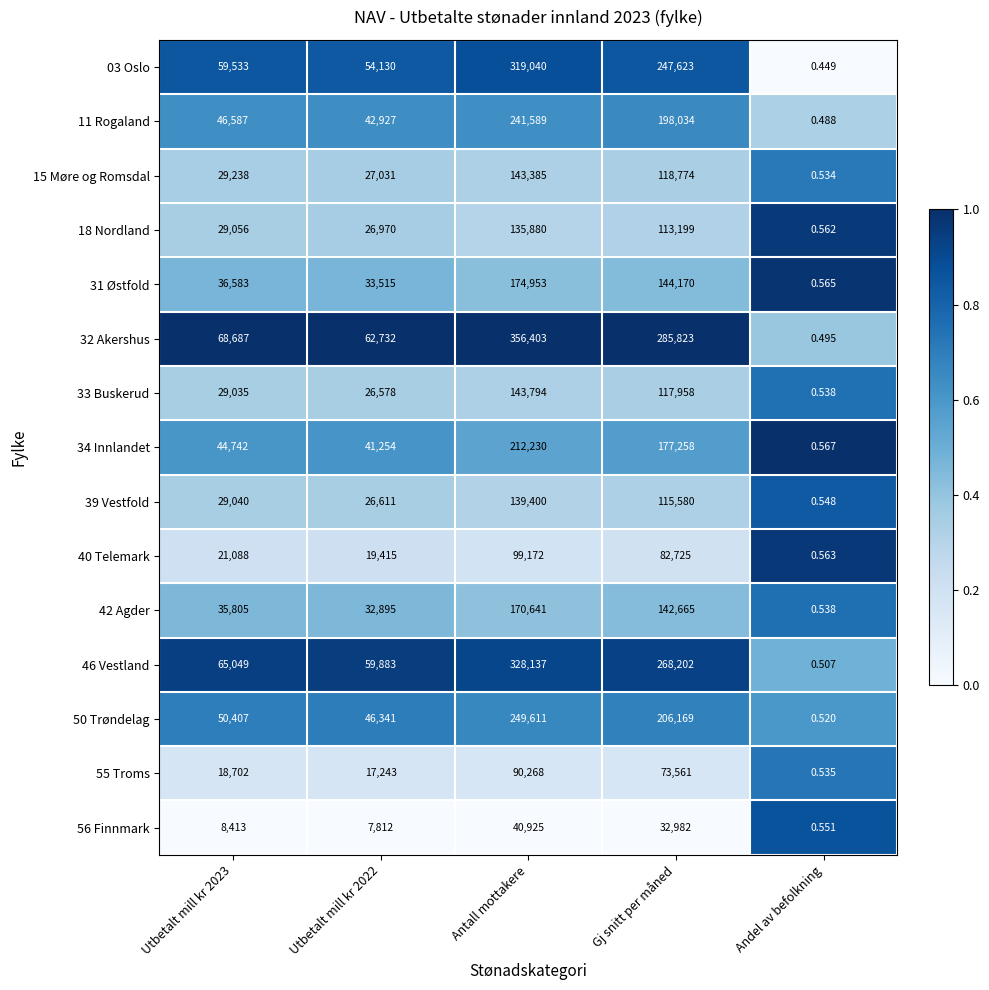

Where is 32 Akershus nearest to the value 178201?

Gj snitt per måned